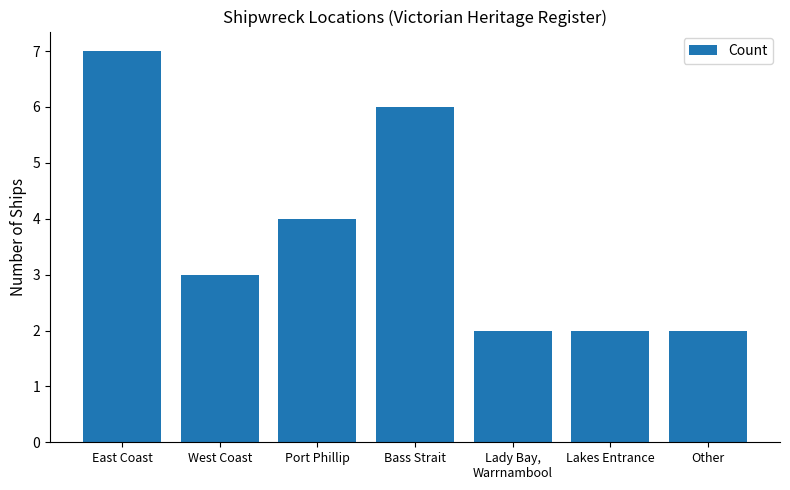

At which label is the value closest to 4?

Port Phillip